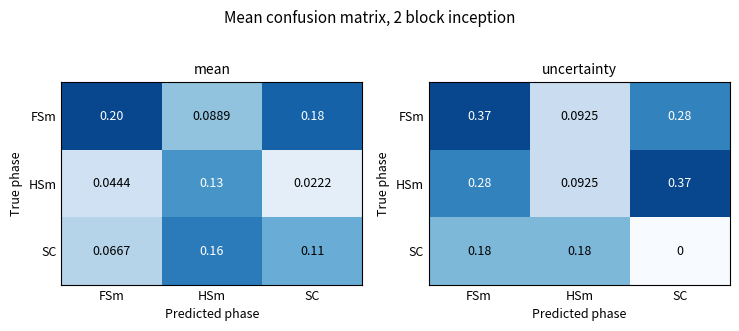

Which series has the largest total across all categories?

FSm